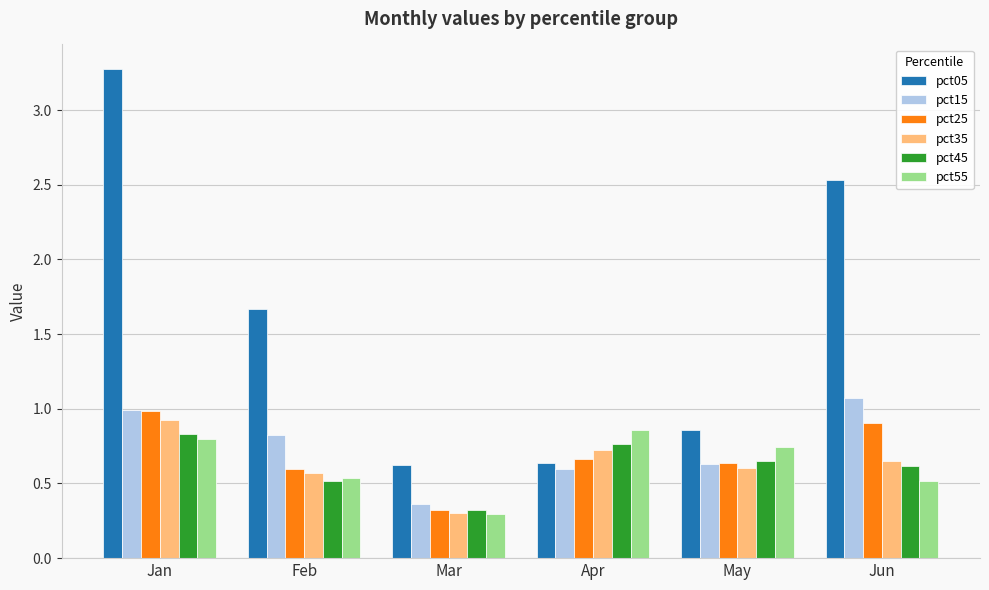

Which series changed the most between Apr and Jun?

pct05